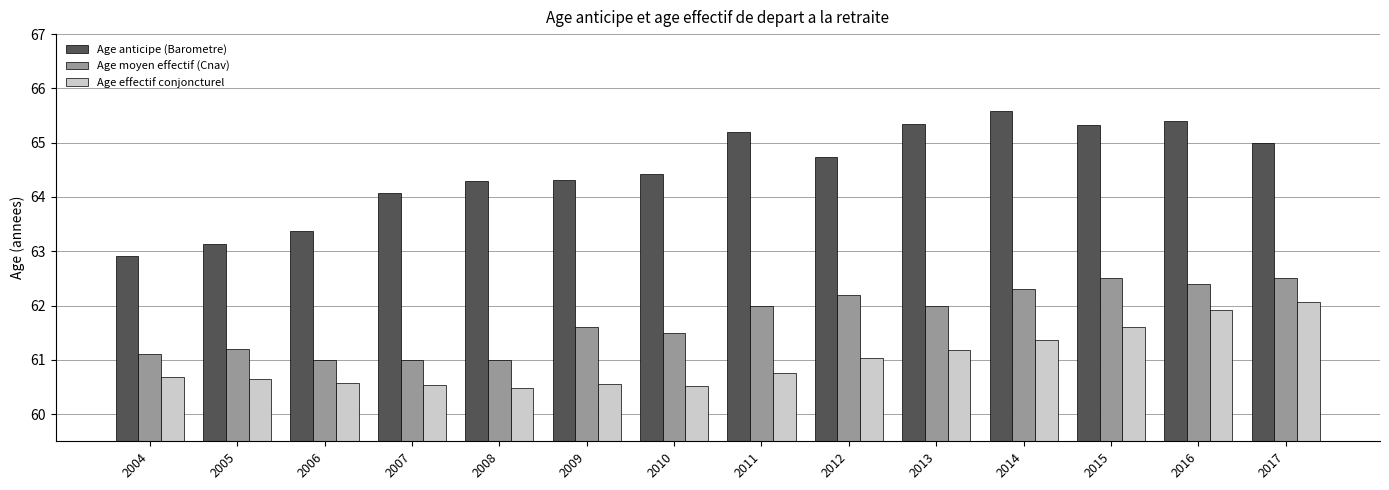

At which label does Age anticipe (Barometre) reach its minimum?

2004